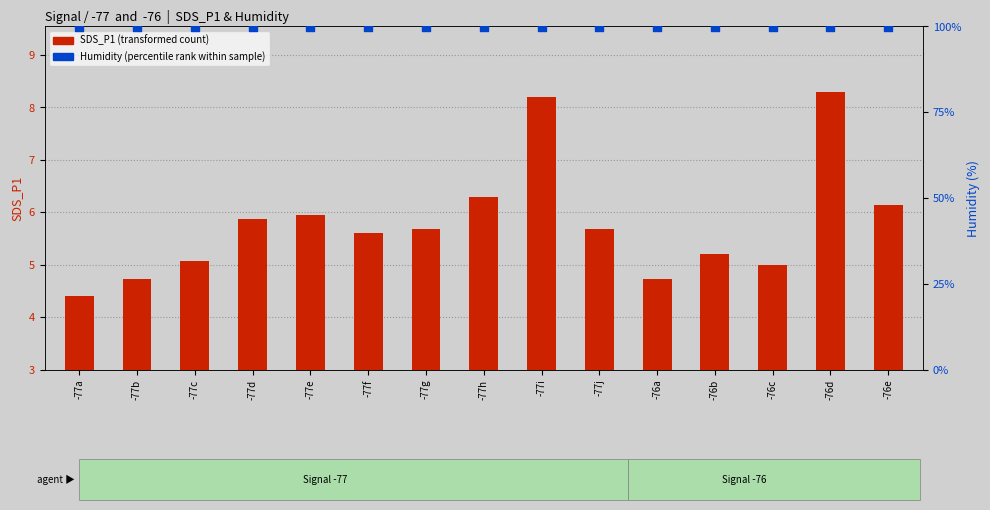

Is the value of Humidity (percentile rank) at -77h greater than the value of SDS_P1 (transformed count) at -77f?

Yes